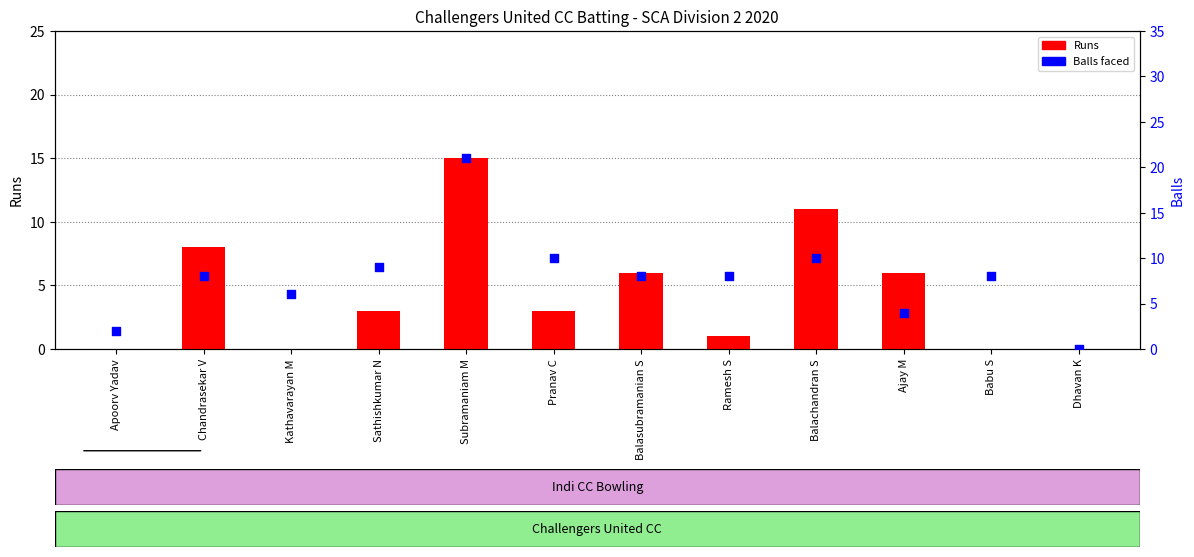

Is the value of Runs at Balachandran S greater than the value of Balls at Apoorv Yadav?

Yes